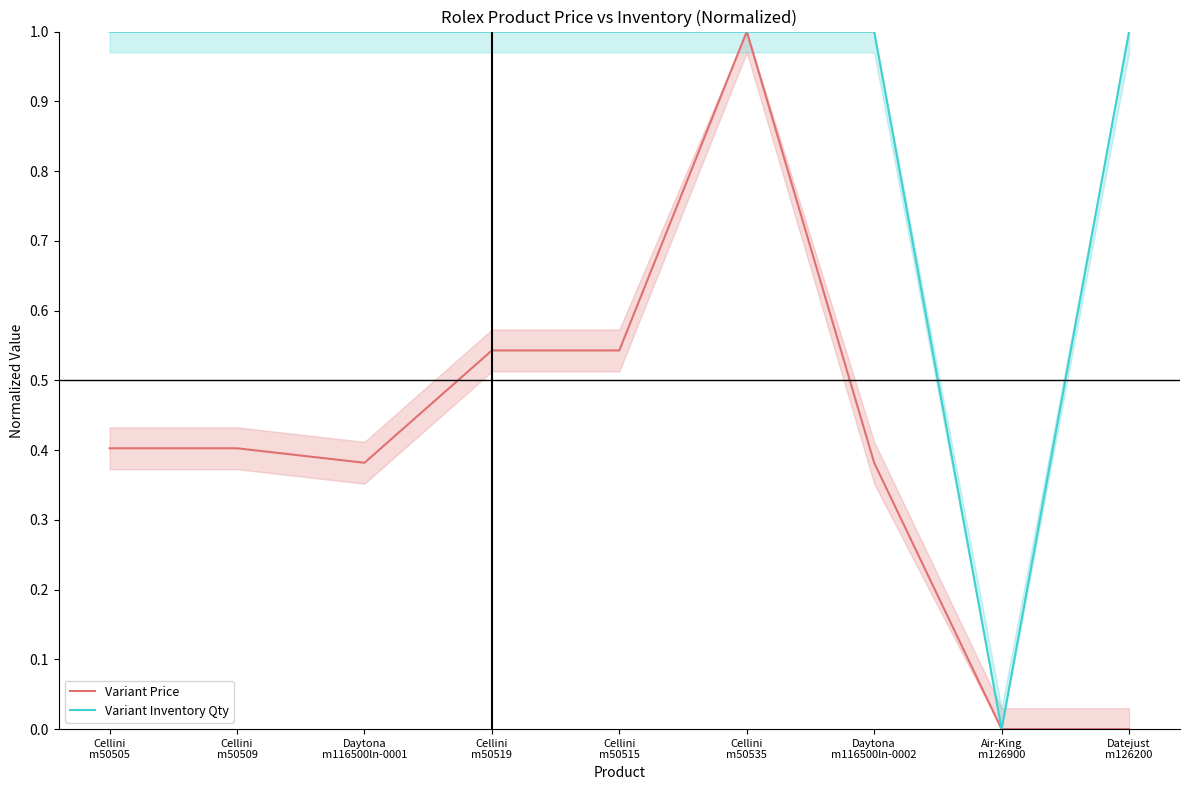

What is the difference between the maximum and minimum values in the Variant Price series?

1.0